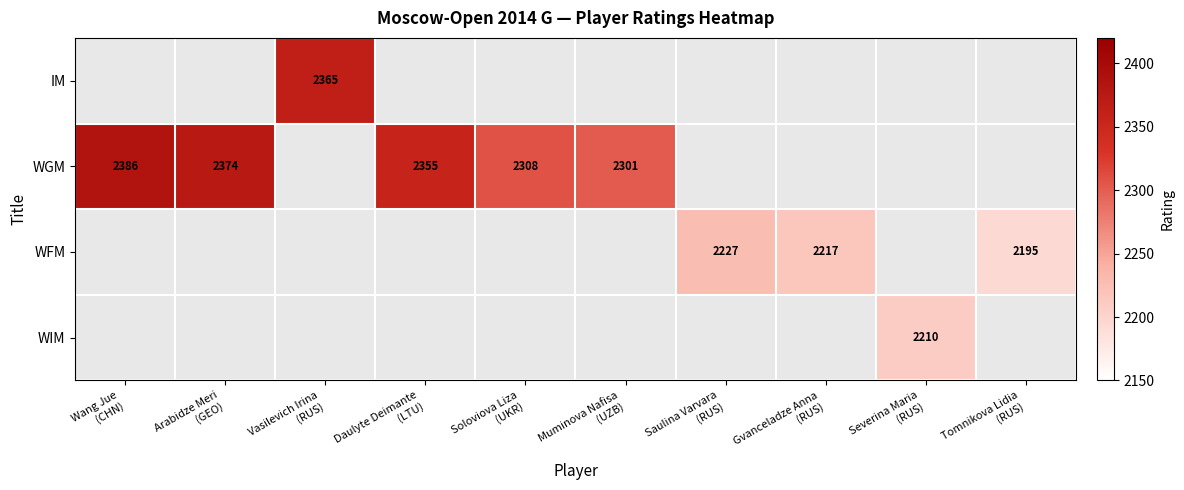

Which series has the widest spread of values?

WGM